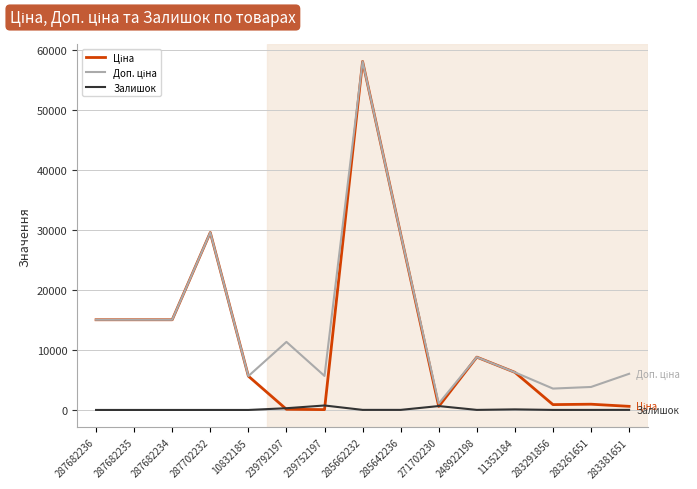

What is the maximum value shown in the chart?

58037.0